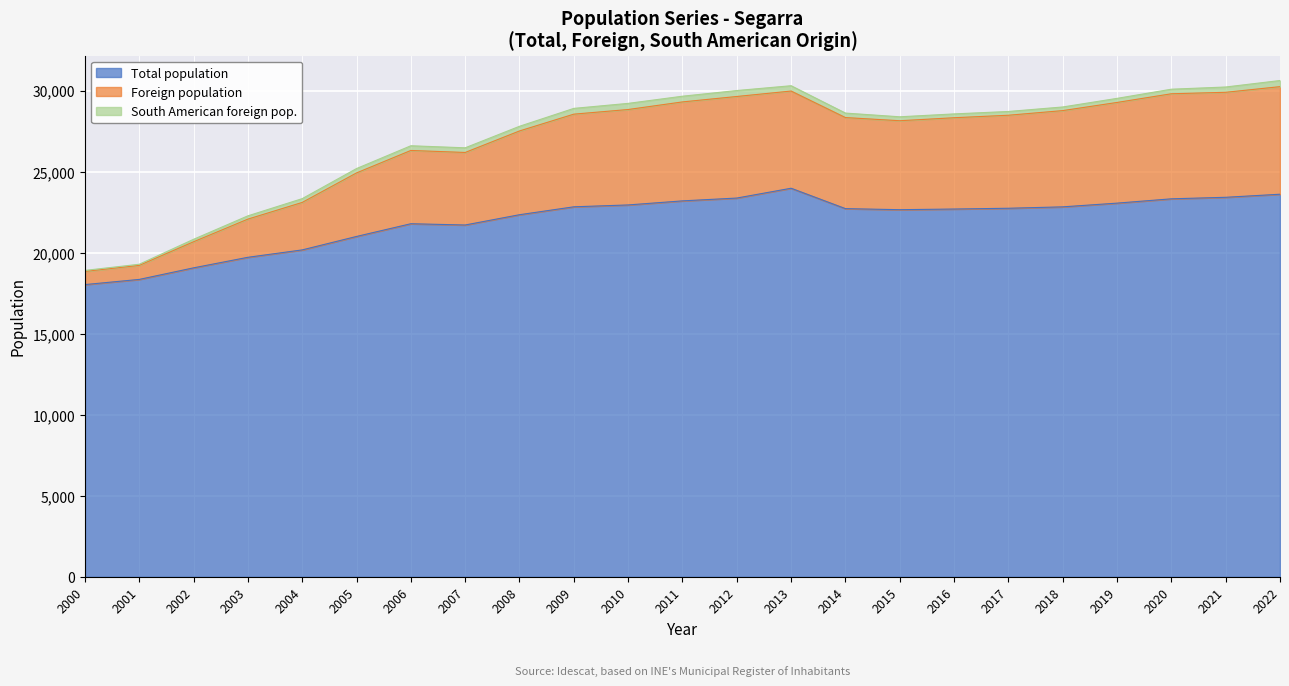

Is the value of Foreign population at 2002 greater than the value of Total population at 2011?

No